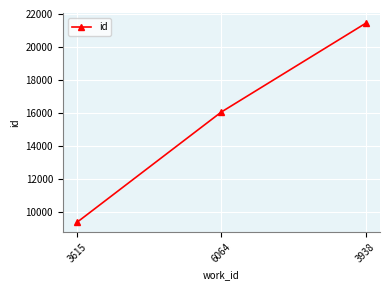

True or false: the data shows 9388 at 3615.

True